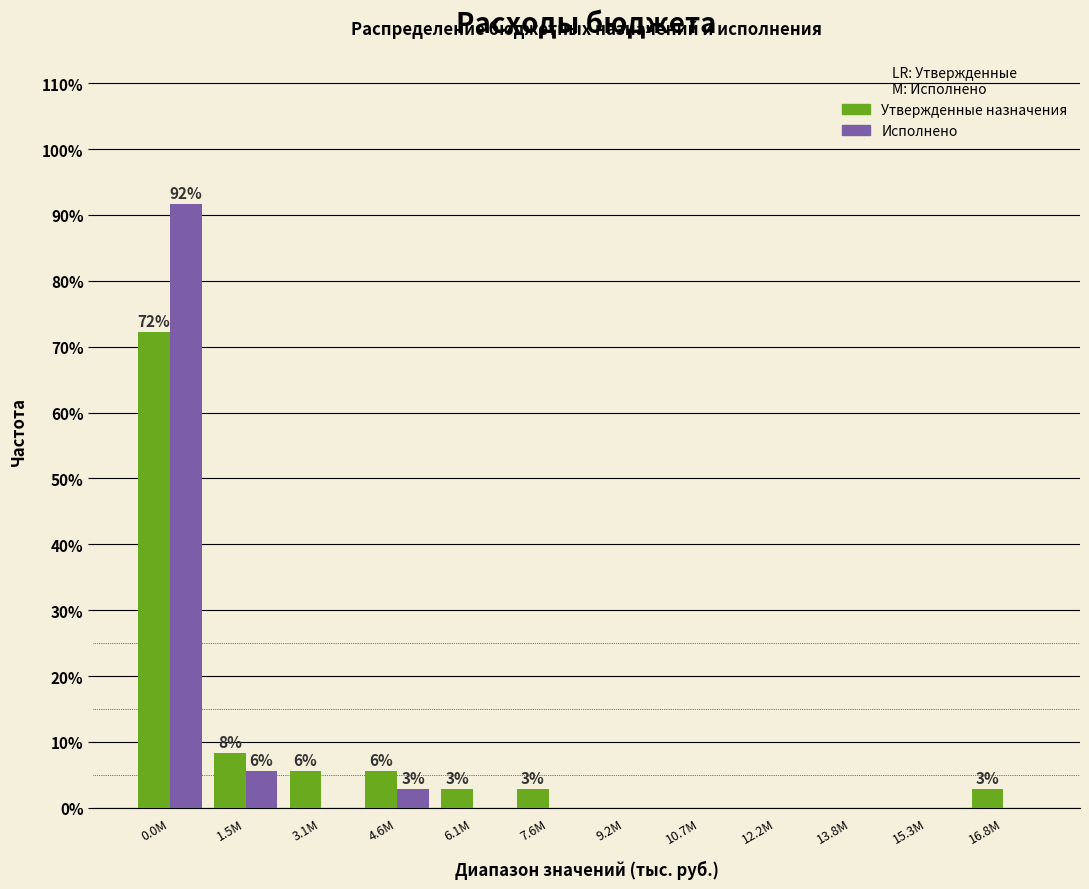

Which label corresponds to the largest value in the chart?

0.0M